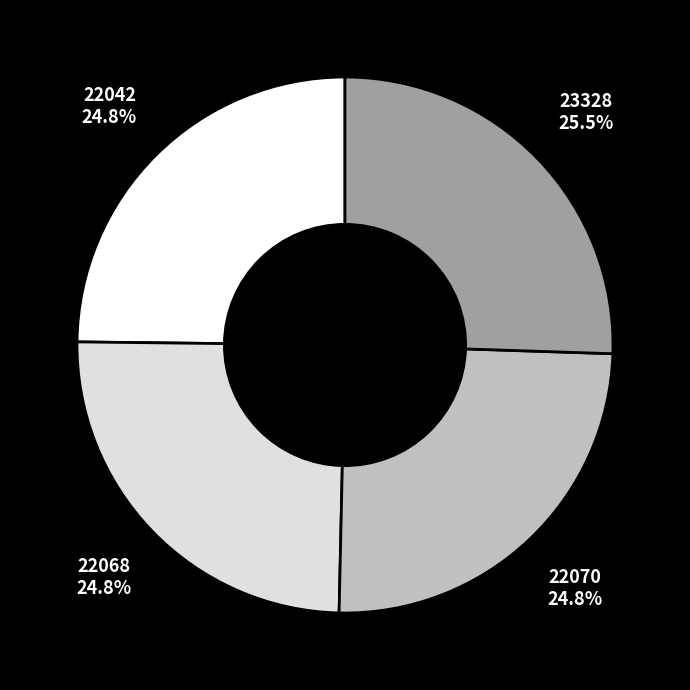

What is the ratio of the value at 22070 to the value at 22068?

1.0